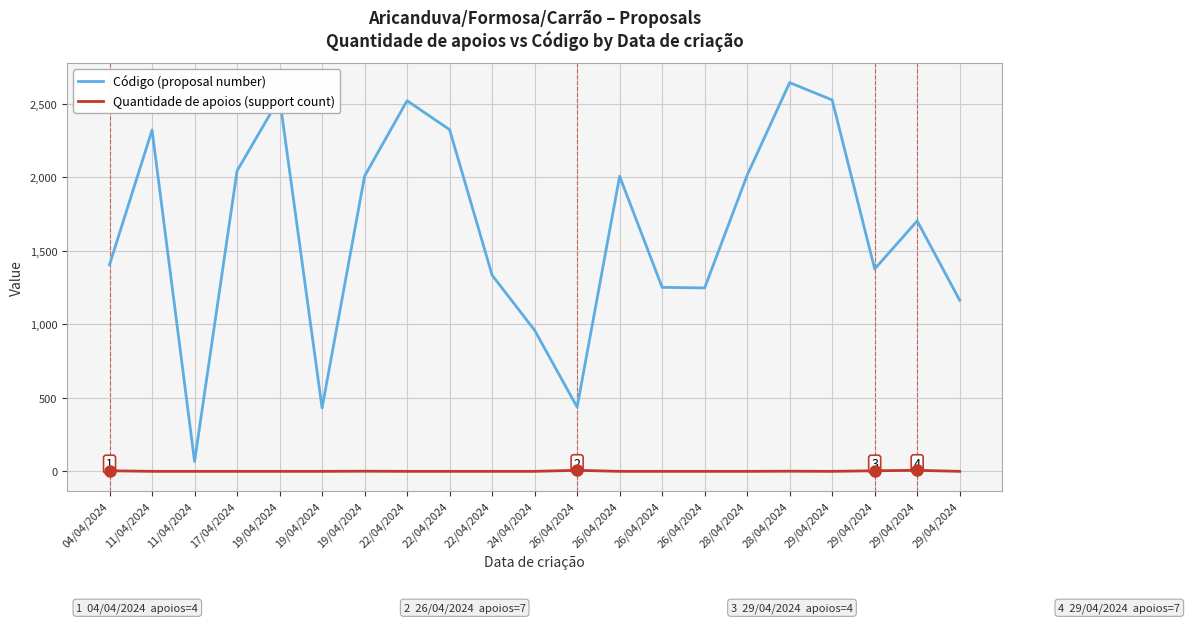

How many interior local valleys does the Código (proposal number) series have?

5